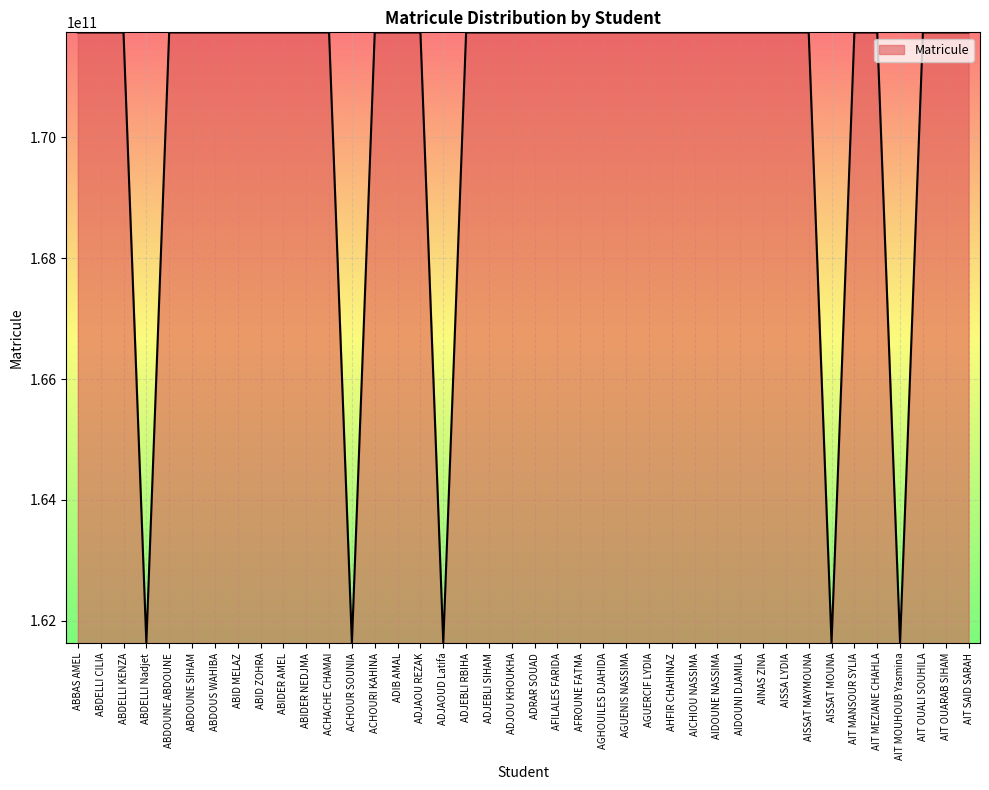

What is the greatest value displayed?

171733017818